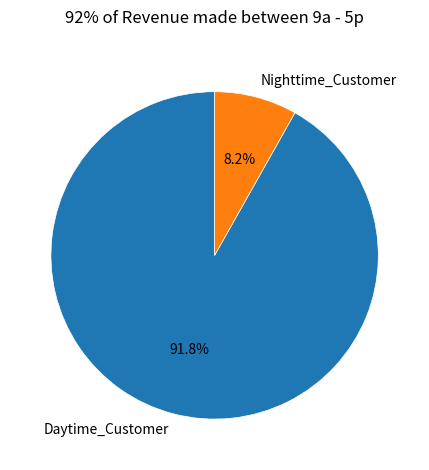

How many segments does this pie chart have?

2